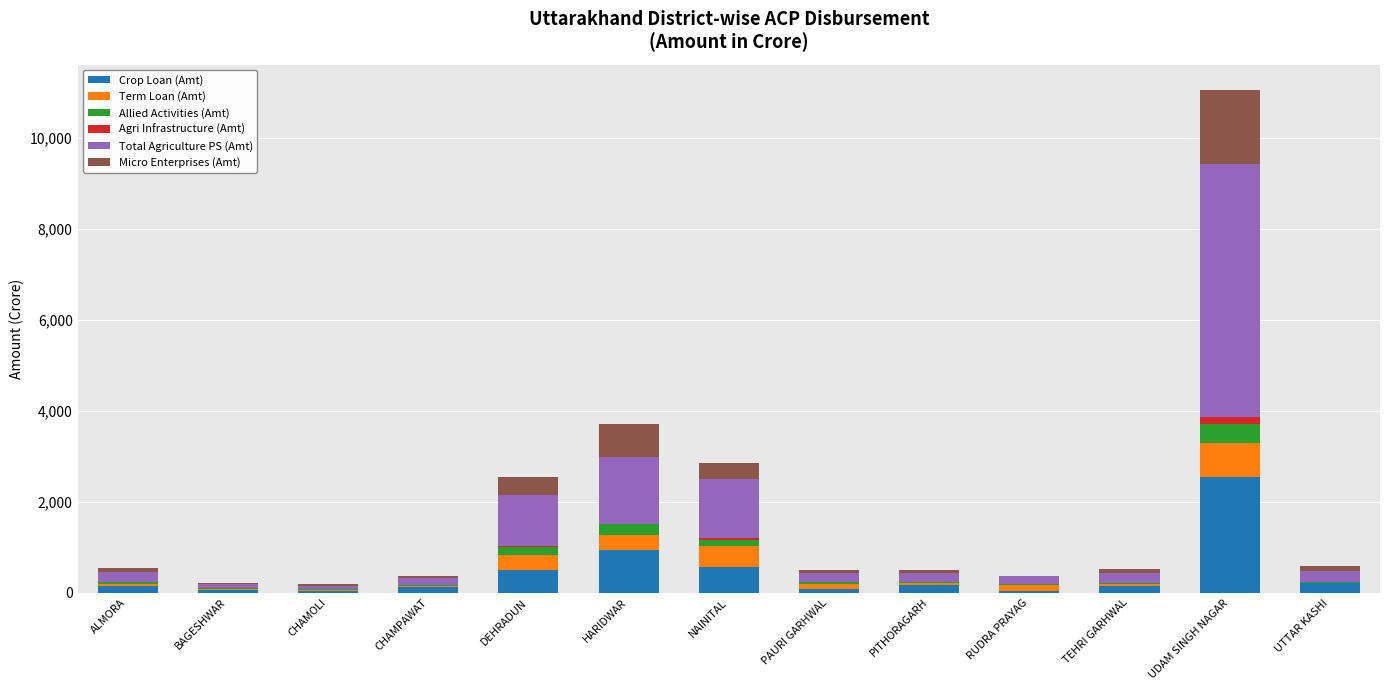

At which category is the sum across all series the highest?

UDAM SINGH NAGAR